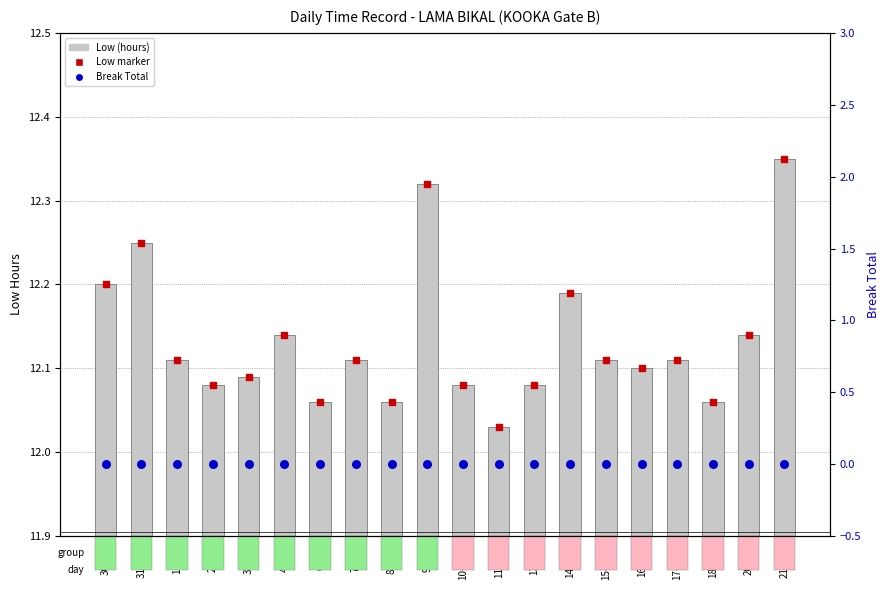

Which series has the largest total across all categories?

Low (hours)